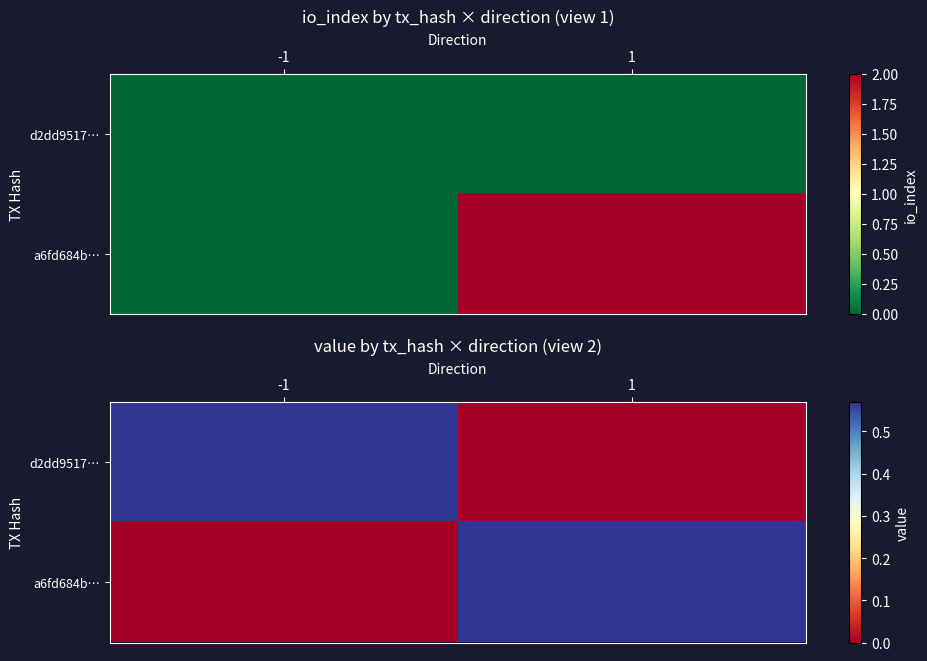

How many series are shown in this chart?

2